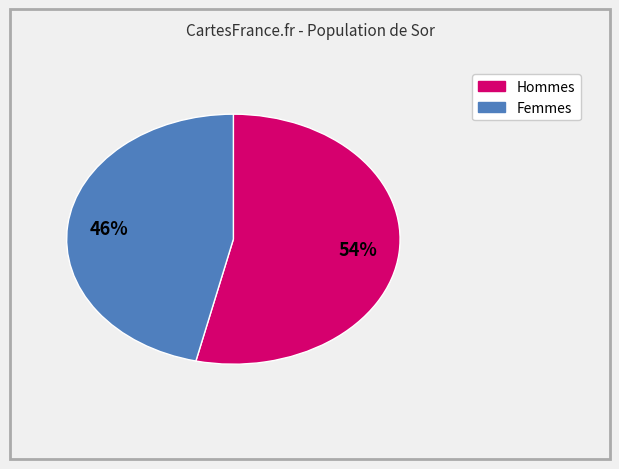

Is there any slice that represents more than half of the pie?

Yes